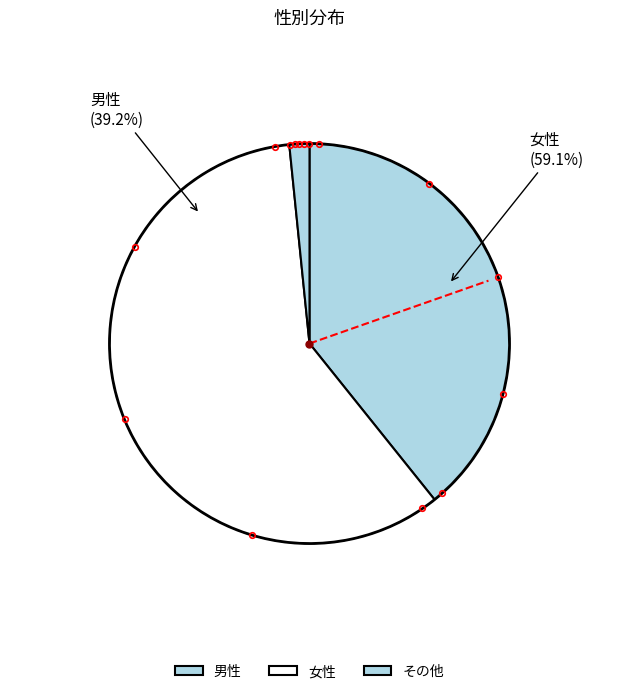

True or false: 男性 accounts for 46% of the total.

False